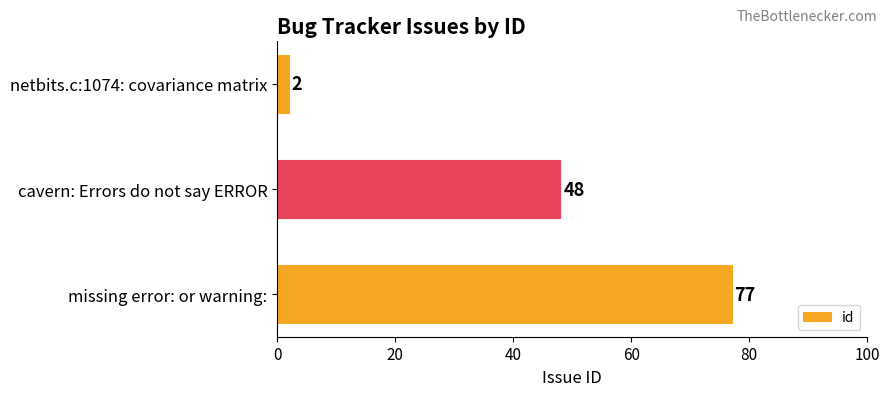

Does the chart contain stacked bars?

No